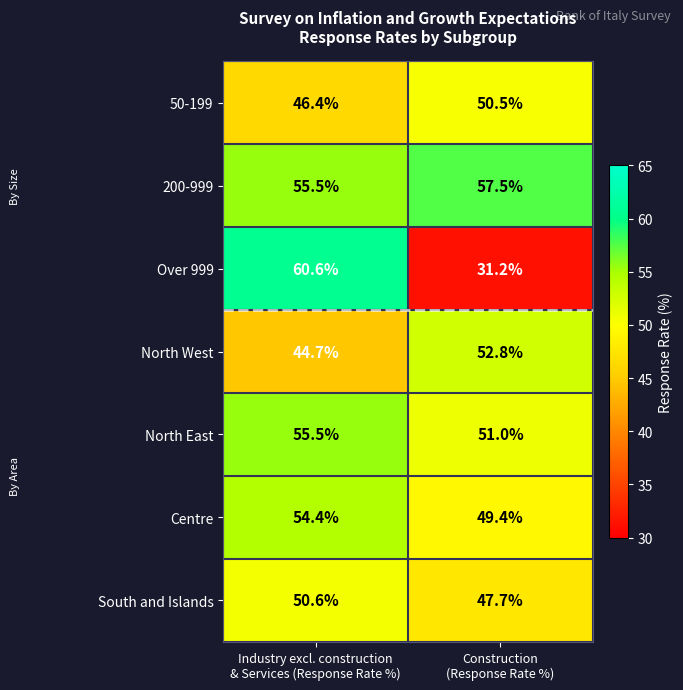

At which category is the sum across all series the highest?

Industry excl. construction
& Services (Response Rate %)